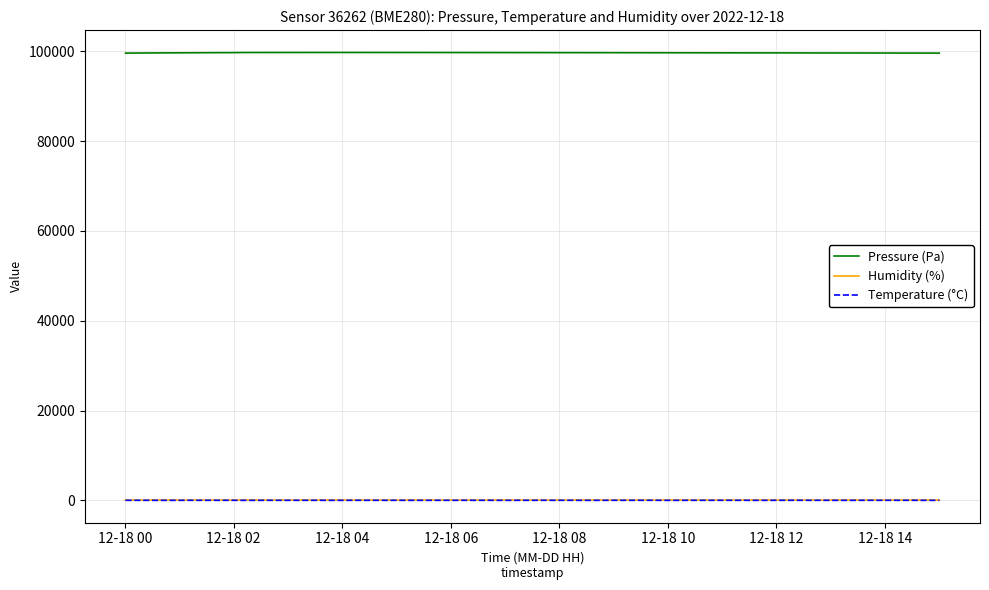

What is the difference between the maximum and minimum values in the Pressure (Pa) series?

140.0